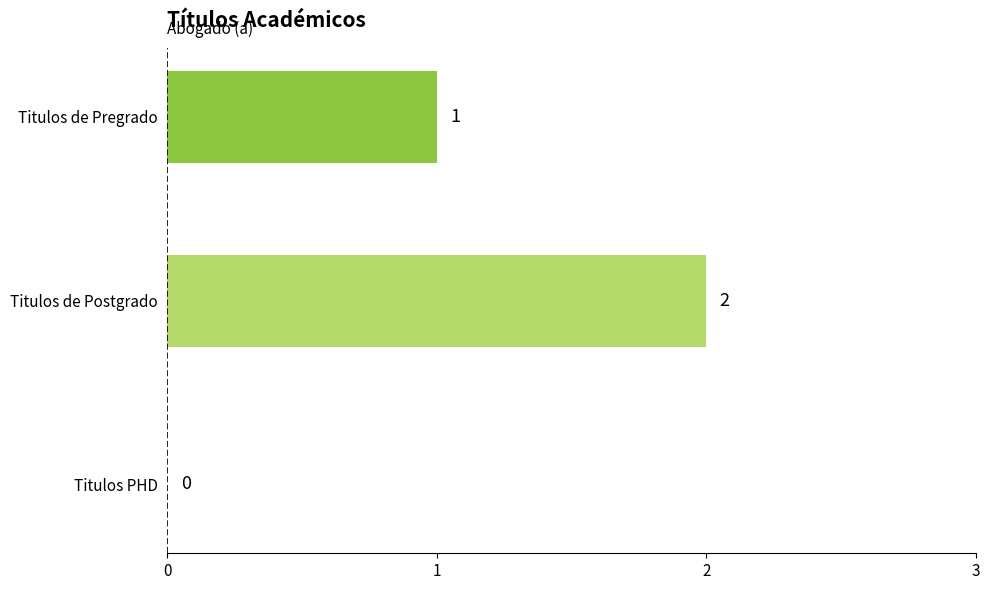

What is the sum of all values?

3